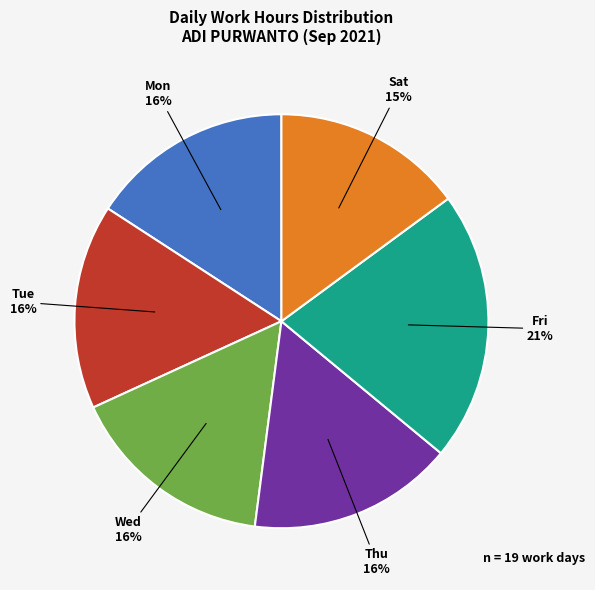

Is there any slice that represents more than half of the pie?

No